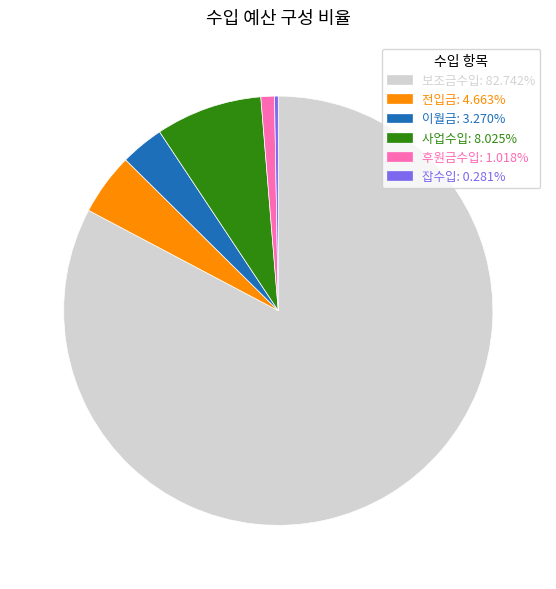

Rank the categories by value from highest to lowest.

보조금수입, 사업수입, 전입금, 이월금, 후원금수입, 잡수입